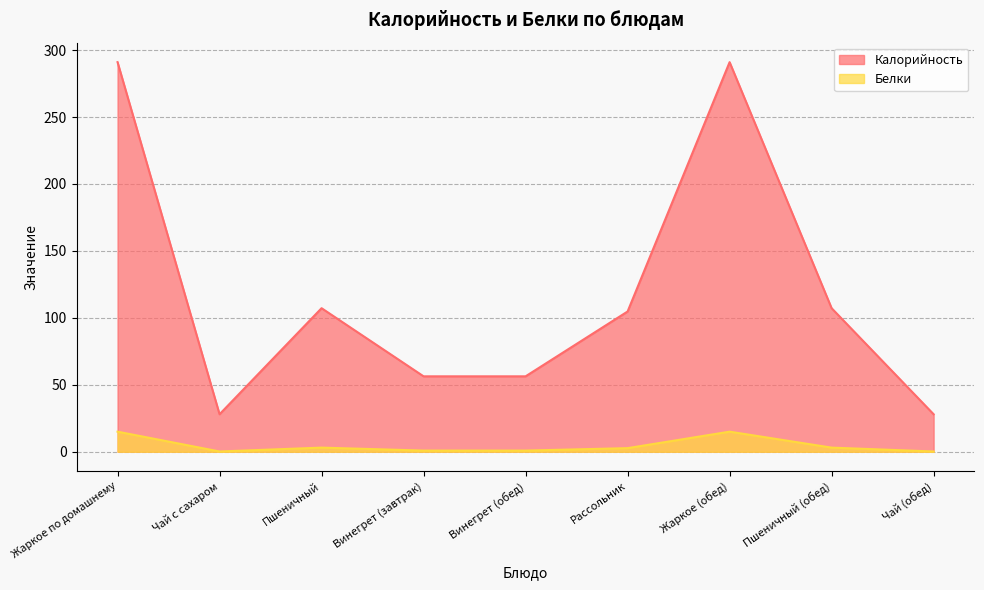

At how many categories does at least one series exceed 163?

2